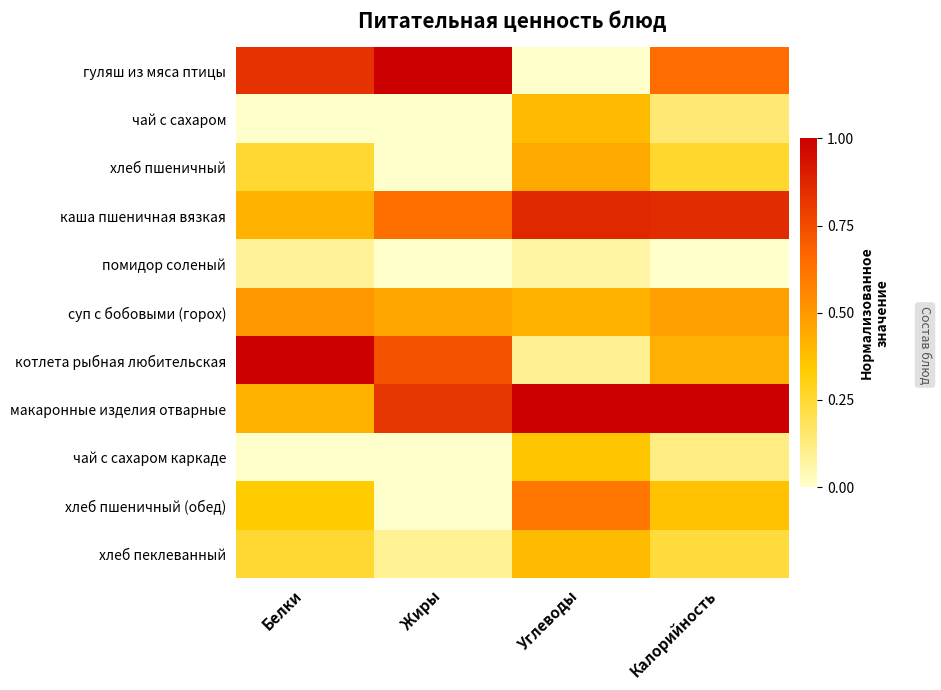

List the series in order of their peak value, highest first.

гуляш из мяса птицы, котлета рыбная любительская, макаронные изделия отварные, каша пшеничная вязкая, хлеб пшеничный (обед), суп с бобовыми (горох), хлеб пшеничный, чай с сахаром, хлеб пеклеванный, чай с сахаром каркаде, помидор соленый